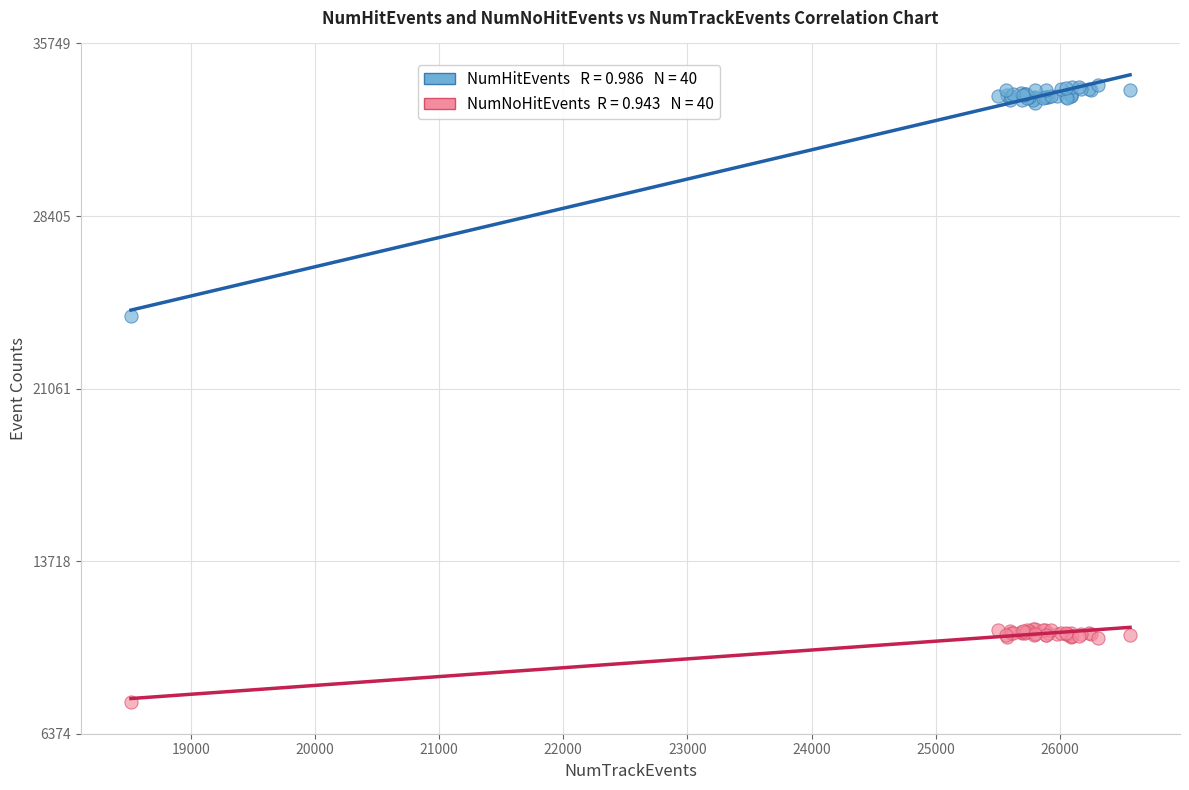

Across all series, what Y value is closest to 20847?

24154